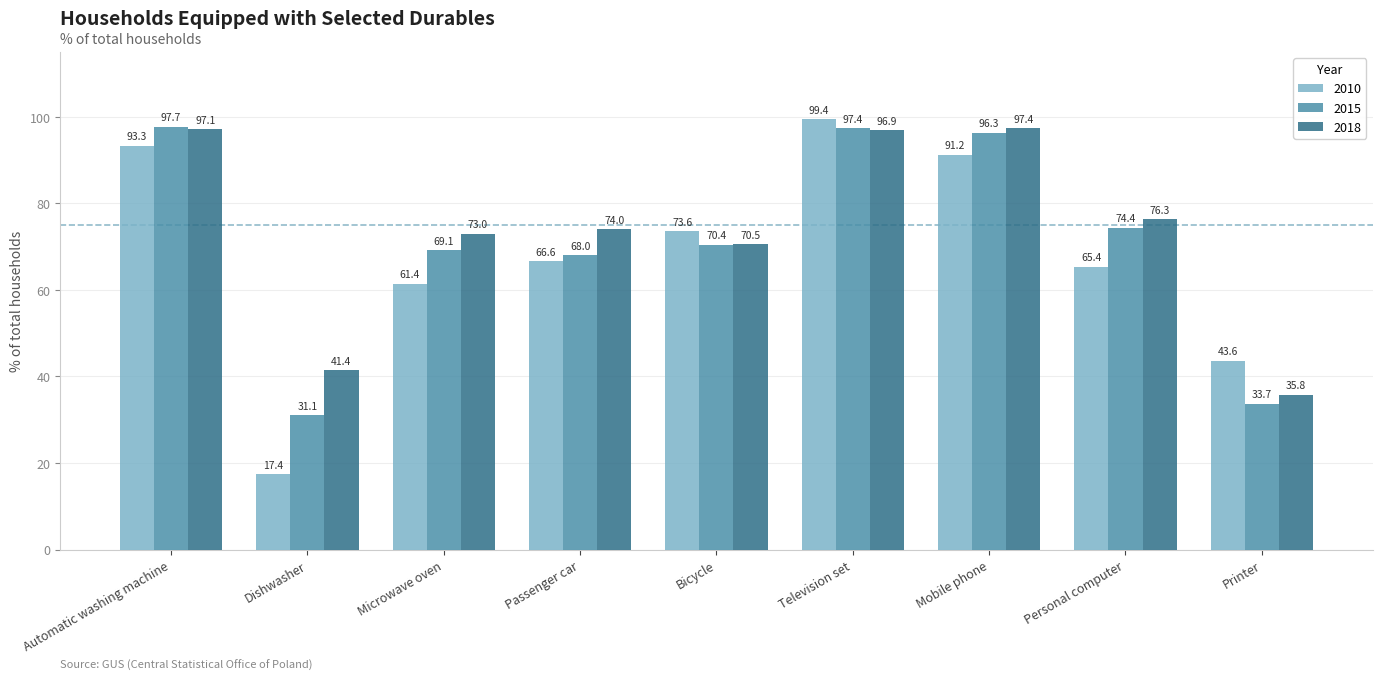

Where is 2018 nearest to the value 66?

Bicycle